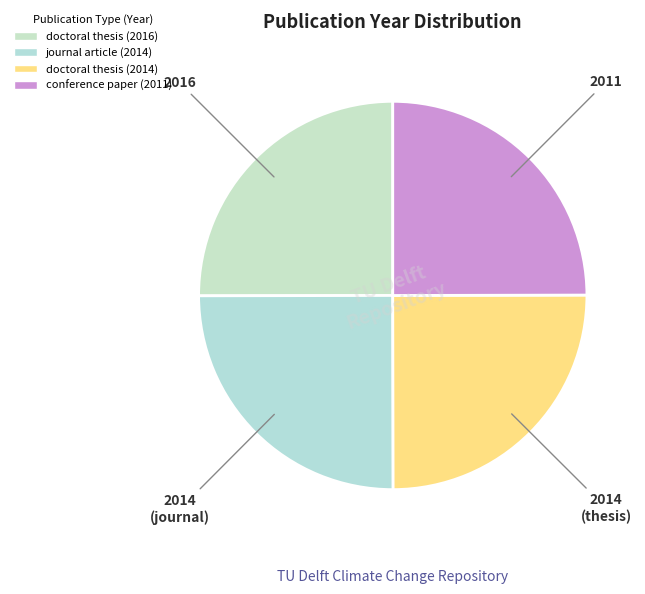

True or false: 2014 (journal) accounts for 40% of the total.

False